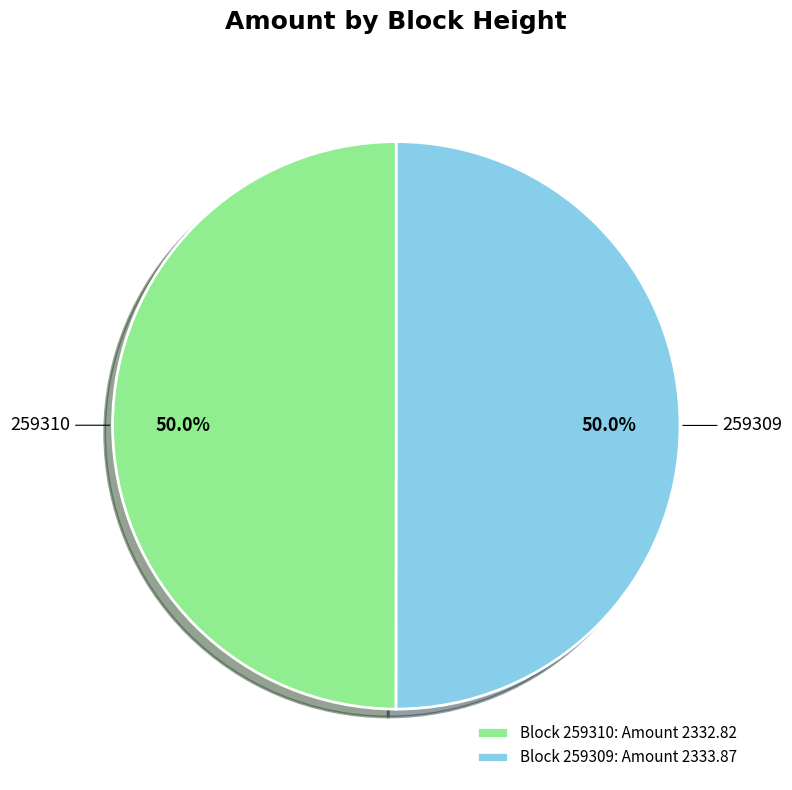

To the nearest percent, what portion does 259309 represent?

50%